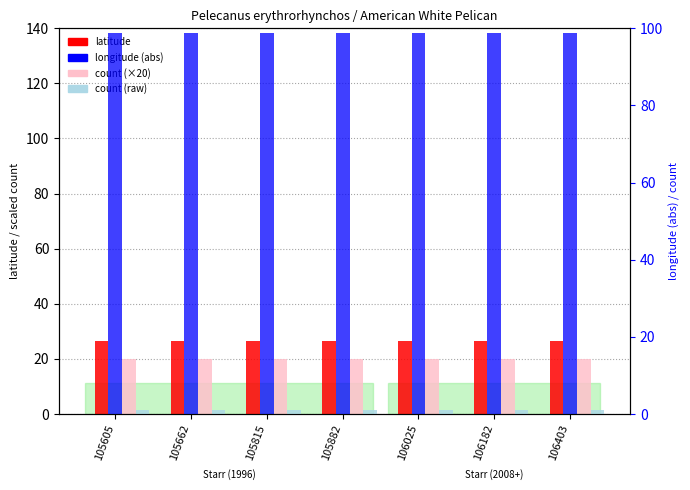

Rank the categories by latitude value from lowest to highest.

105605, 105662, 105815, 105882, 106025, 106182, 106403